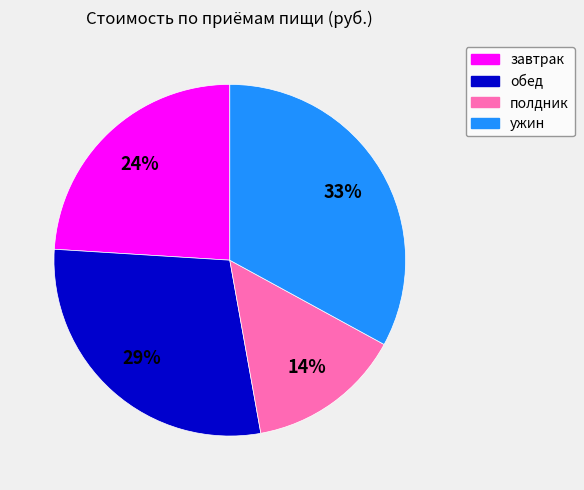

Which slice is the smallest?

полдник